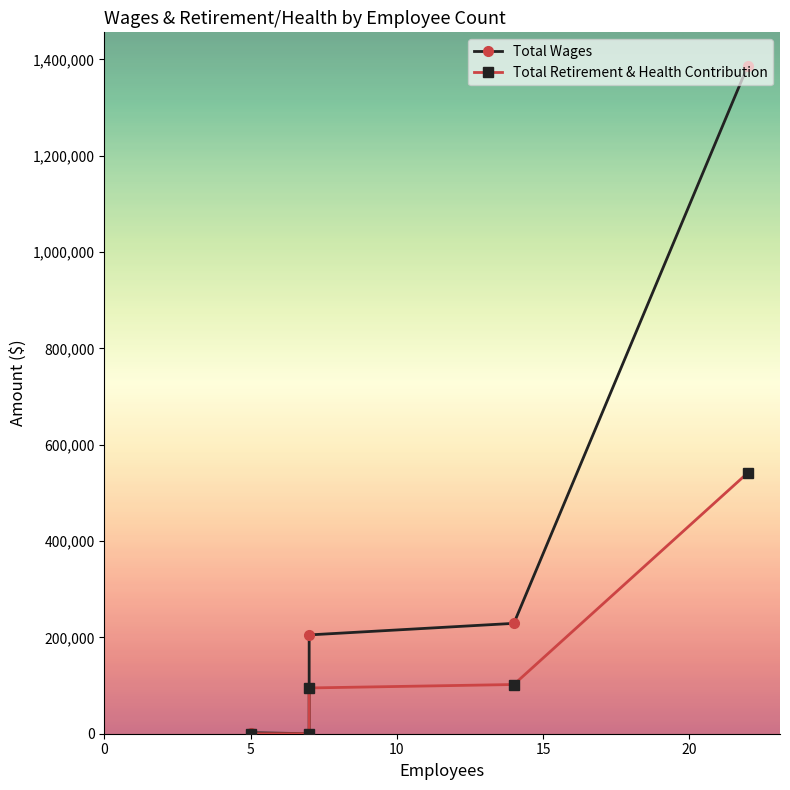

How many data points in Total Wages are above 205139?

2